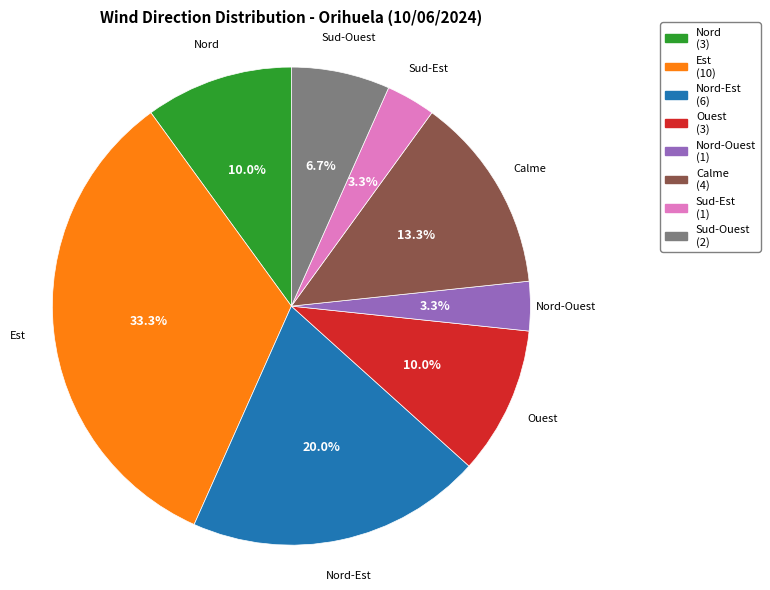

Is there any slice that represents more than half of the pie?

No